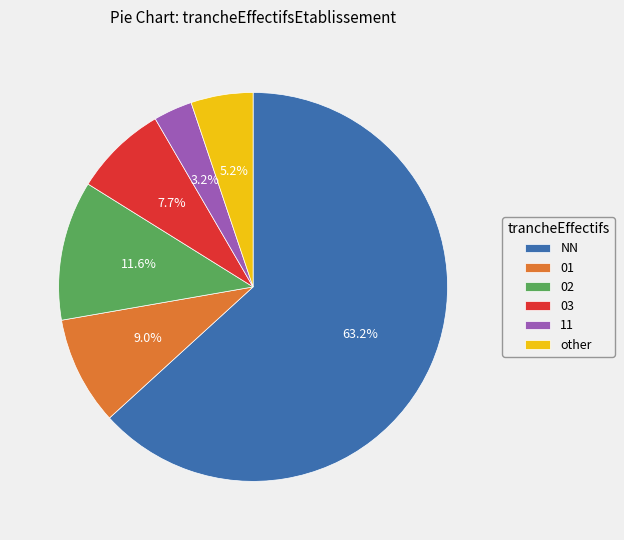

Is there any slice that represents more than half of the pie?

Yes